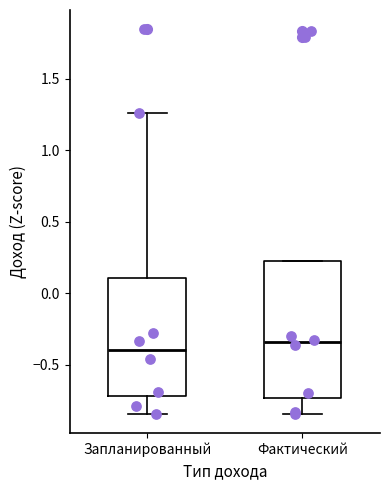

Where does the median line of the box for Фактический sit on the y-axis? The values are not printed on the chart, so give them approximately, as read against the axis.

-0.35